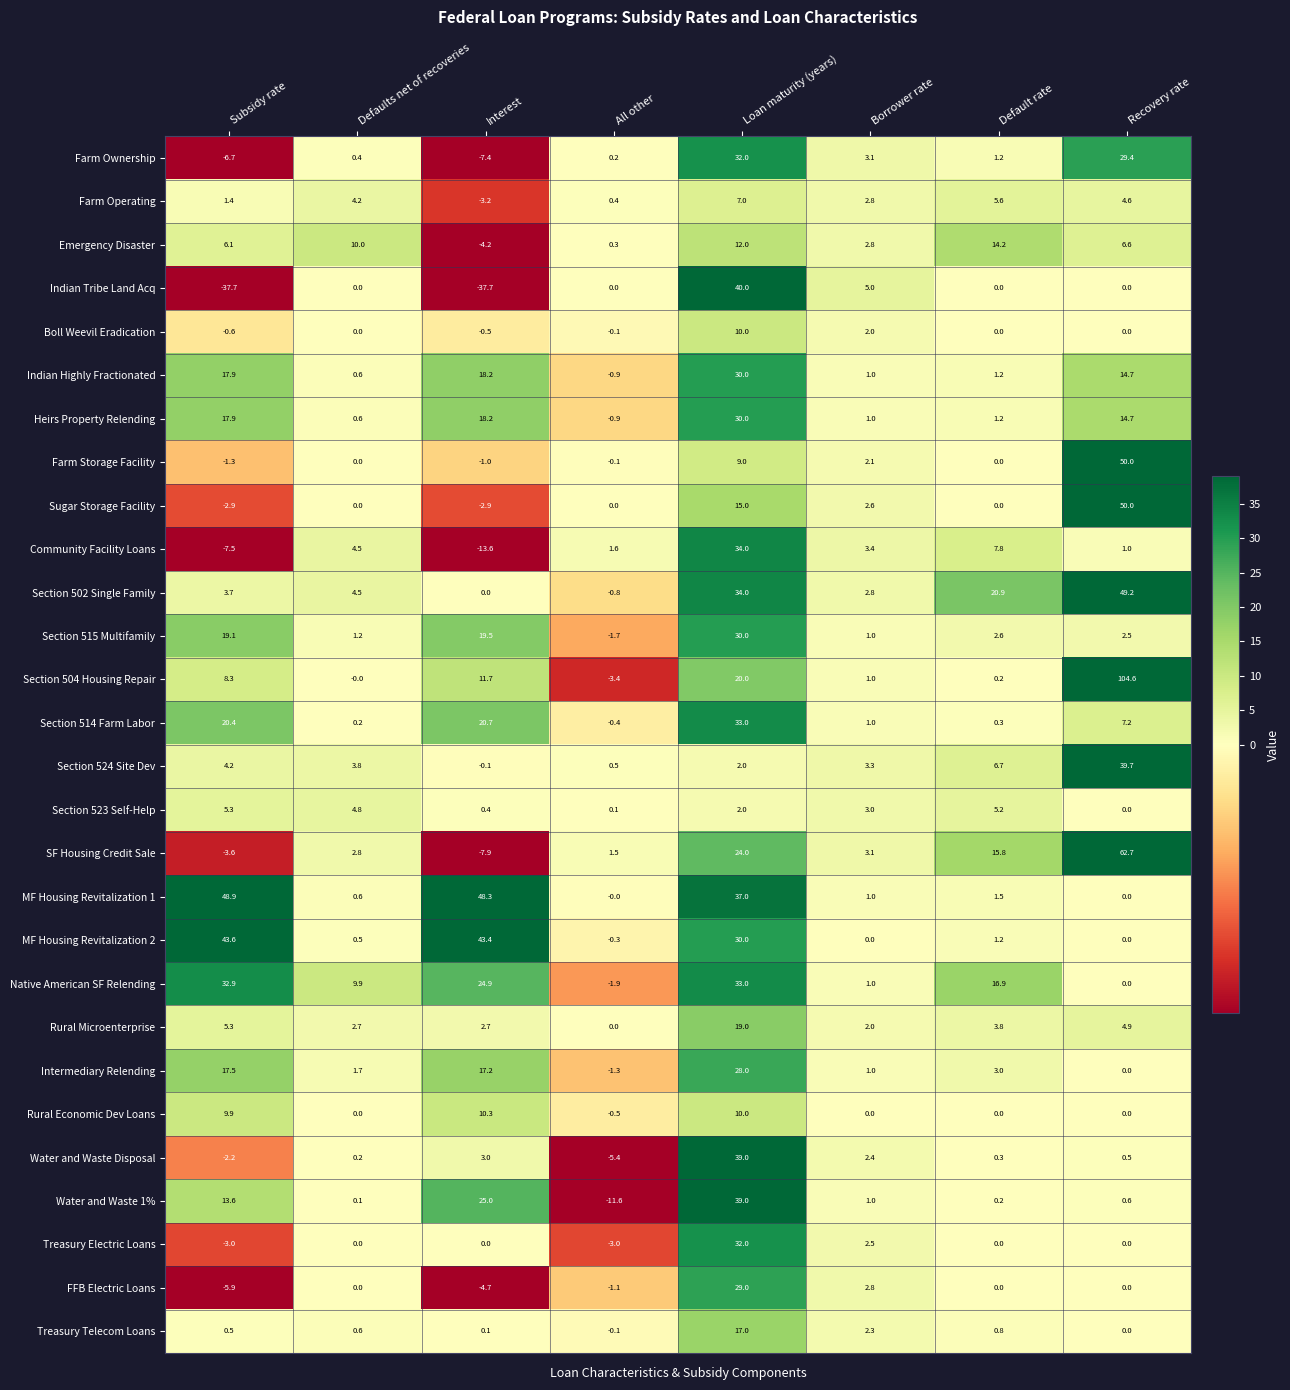

The value of Rural Economic Dev Loans at Recovery rate is 0.0. True or false?

True